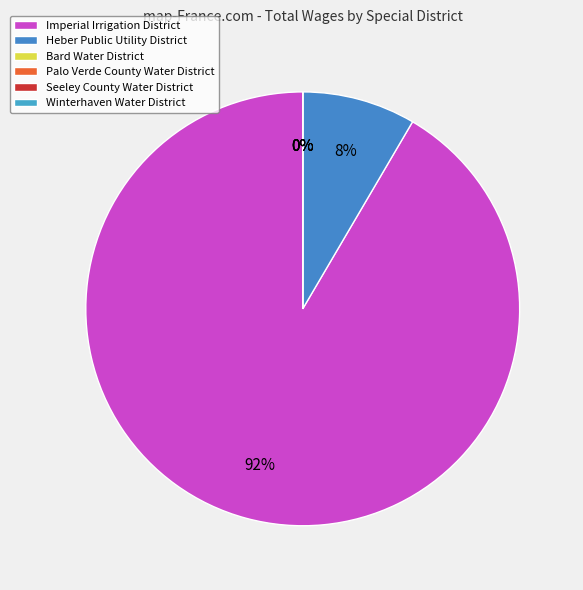

Rank the categories by value from lowest to highest.

Bard Water District, Palo Verde County Water District, Seeley County Water District, Winterhaven Water District, Heber Public Utility District, Imperial Irrigation District